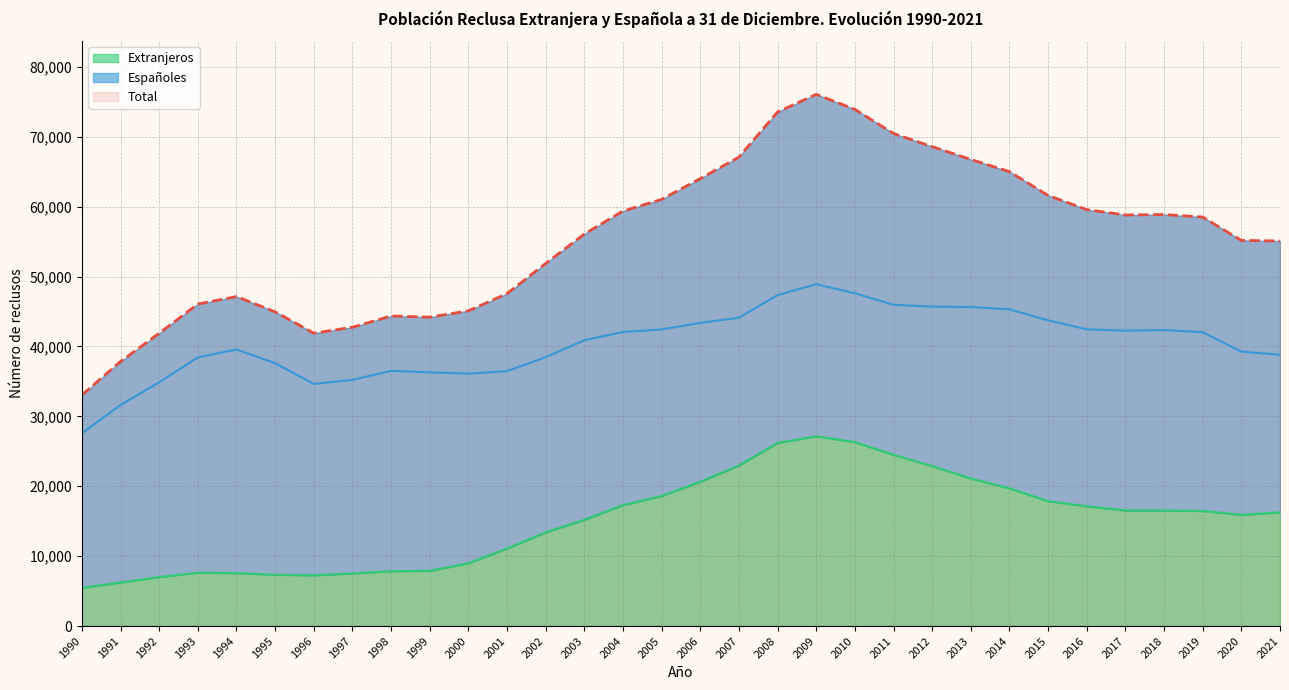

What is the sum of the Extranjeros values at 2010 and 2006?

46958